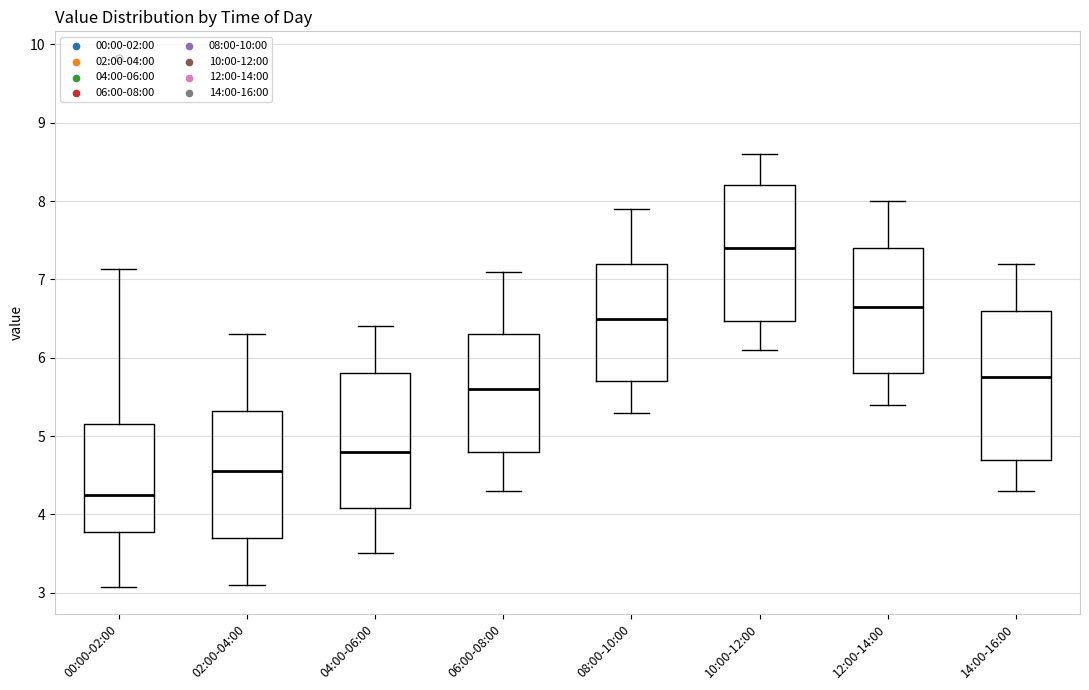

Which box has the highest median line?

10:00-12:00